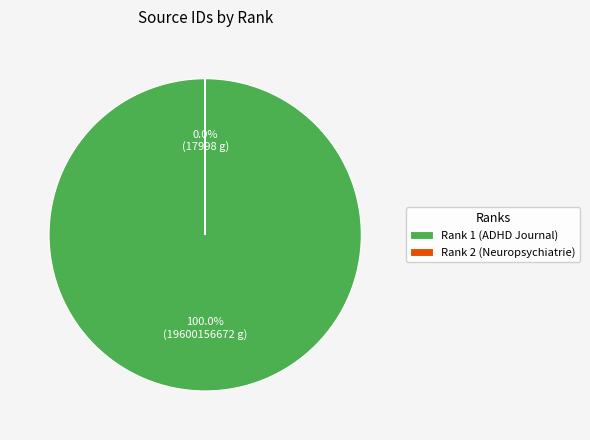

How many slices are in this pie chart?

2